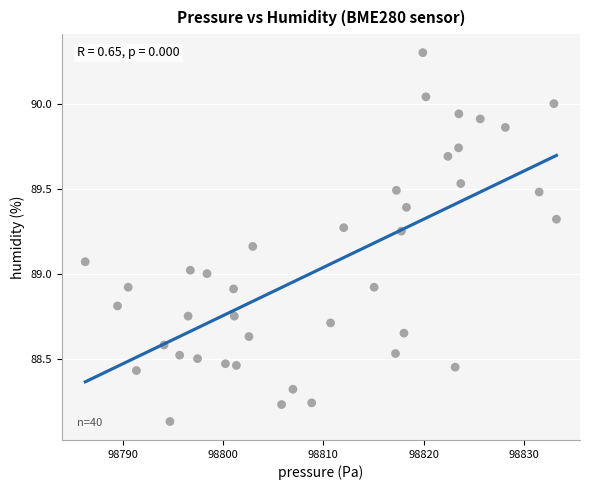

What is the range of Y values (max minus min)?

2.2